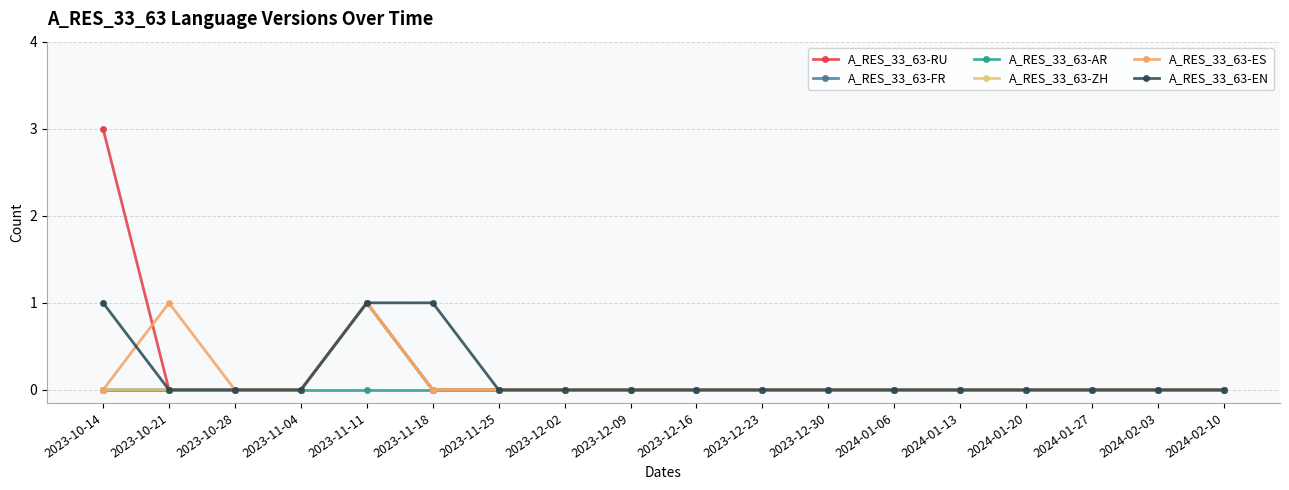

What is the greatest value displayed?

3